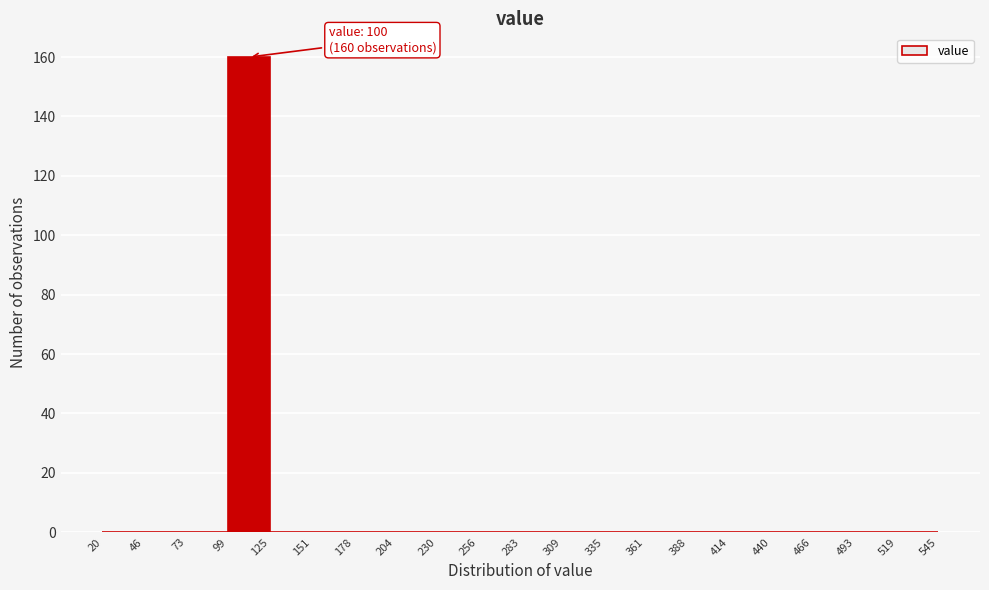

Over which range of the x-axis is the bar tallest?

99 to 125